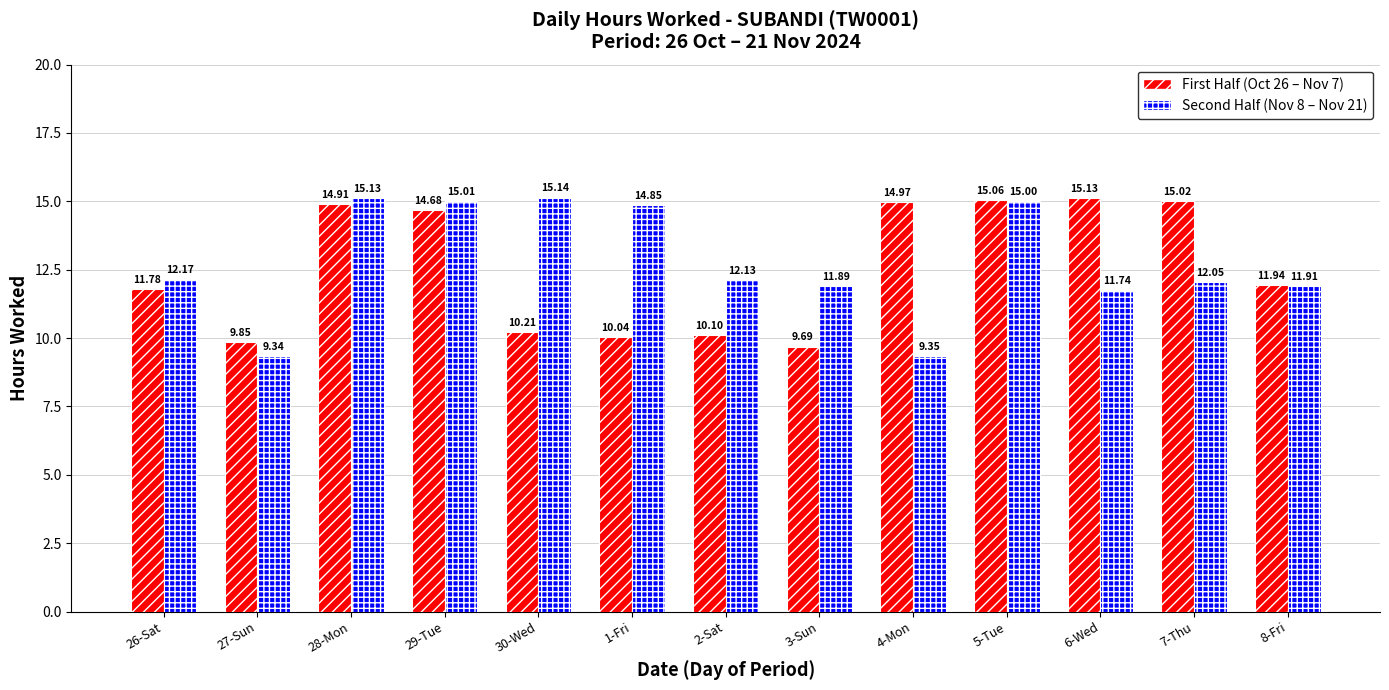

Count the number of data series in this chart.

2